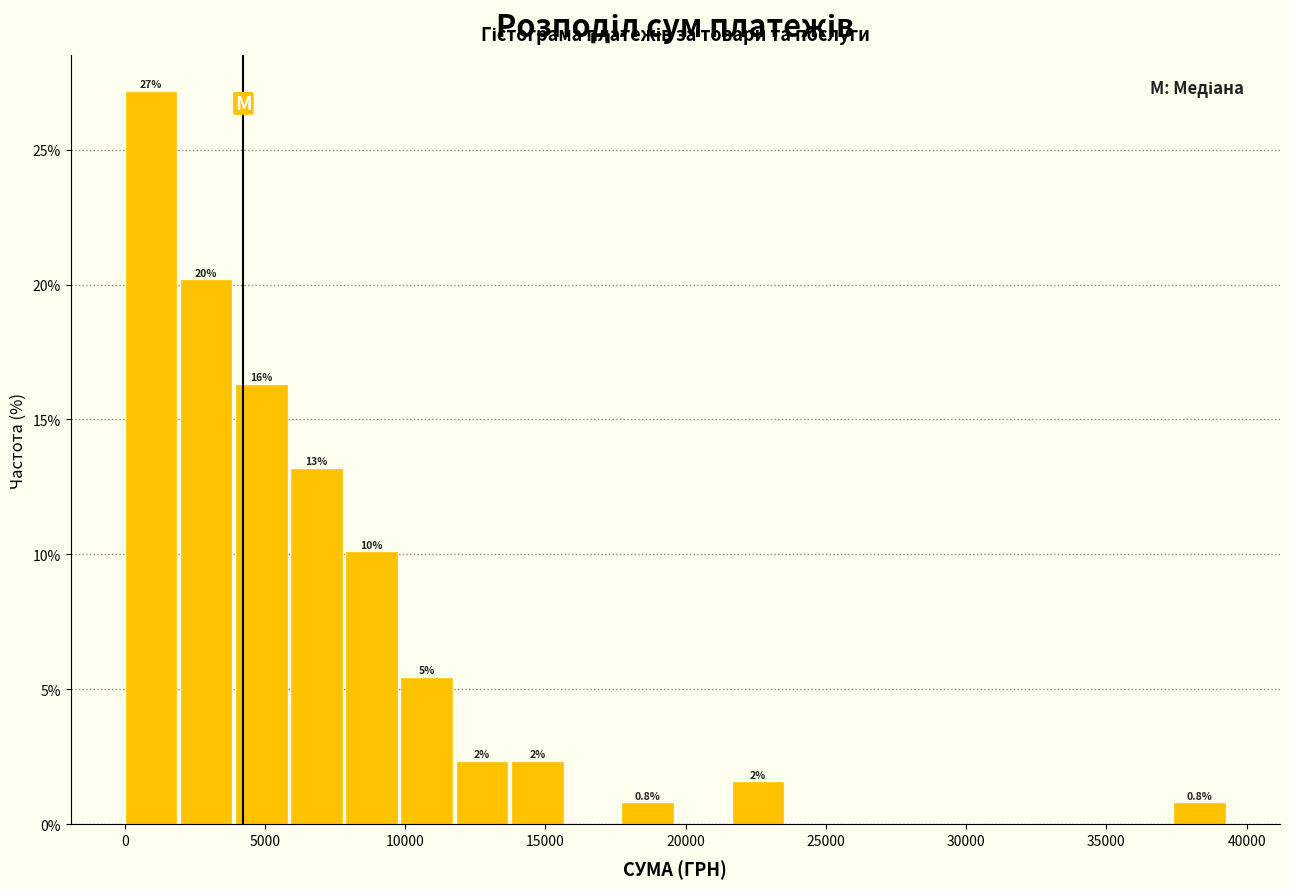

Read against the x-axis, roughly where is the centre of the tallest bar?

1000